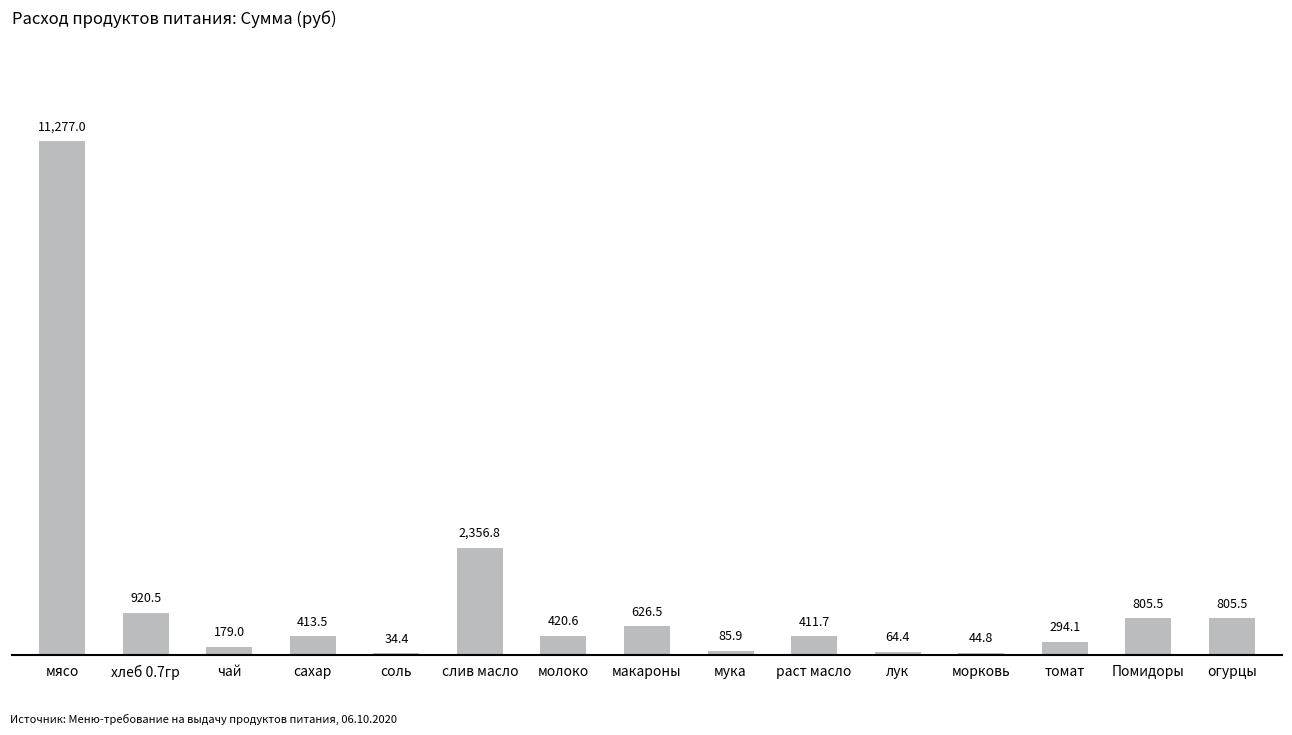

How many series are shown in this chart?

1